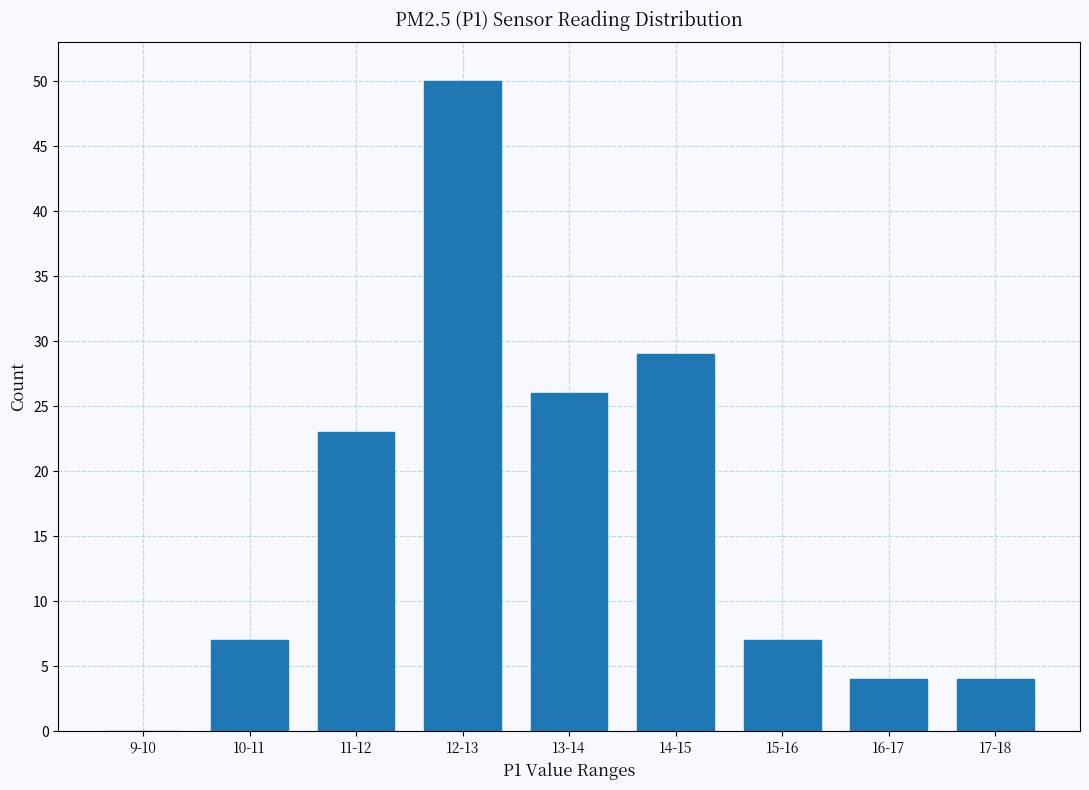

Reading left to right, list all the values displayed in this chart.

9-10=0	10-11=7	11-12=23	12-13=50	13-14=26	14-15=29	15-16=7	16-17=4	17-18=4